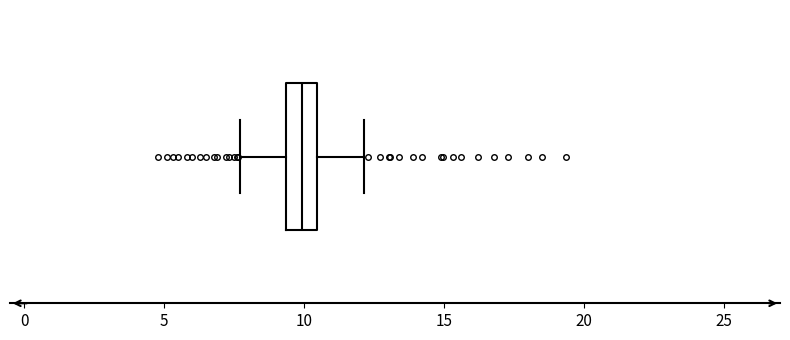

Read this box plot against the x-axis: the position of the median line, the range covered by the box, and the ends of both whiskers. The values are not printed on the chart, so give them approximately, as read against the axis.

median 10.0, box 9.5 to 10.5, whiskers 7.5 to 12.0